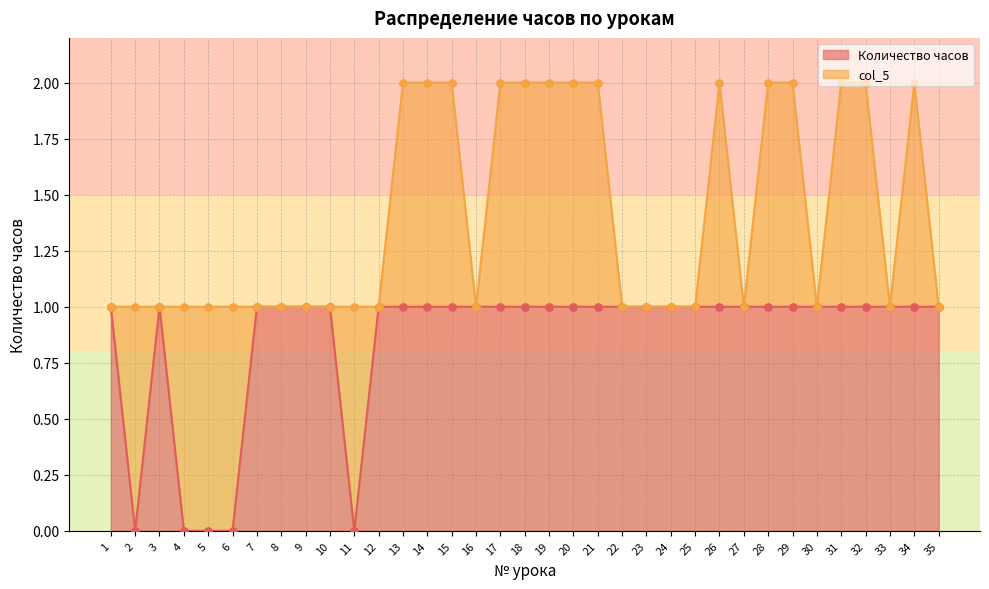

Approximately how many times larger is the value at 24 compared to 33?

1.0